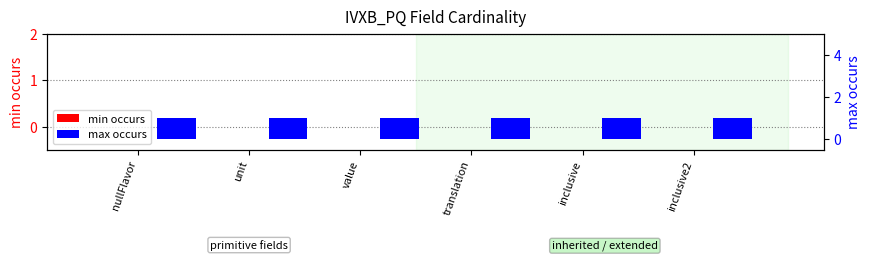

Reading left to right, extract all data points from this chart.

min occurs: 0	0	0	0	0	0
max occurs: 1	1	1	1	1	1